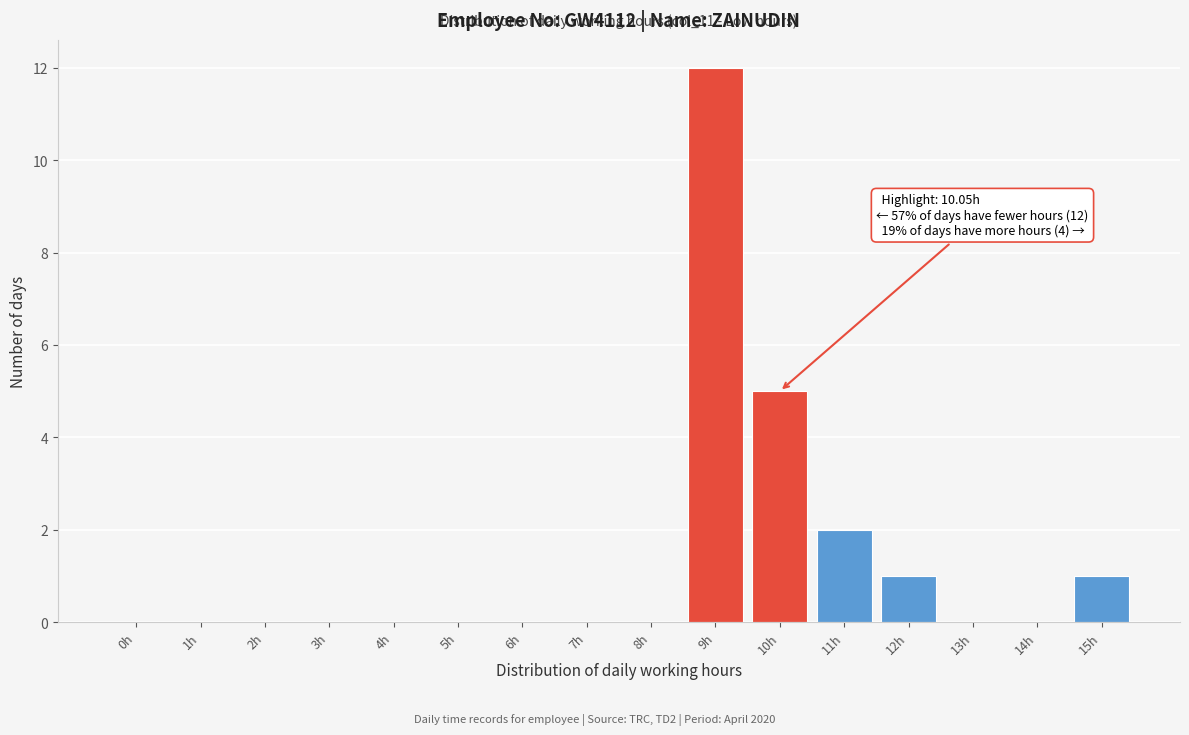

Reading left to right, list all the values displayed in this chart.

0h=0	1h=0	2h=0	3h=0	4h=0	5h=0	6h=0	7h=0	8h=0	9h=12	10h=5	11h=2	12h=1	13h=0	14h=0	15h=1